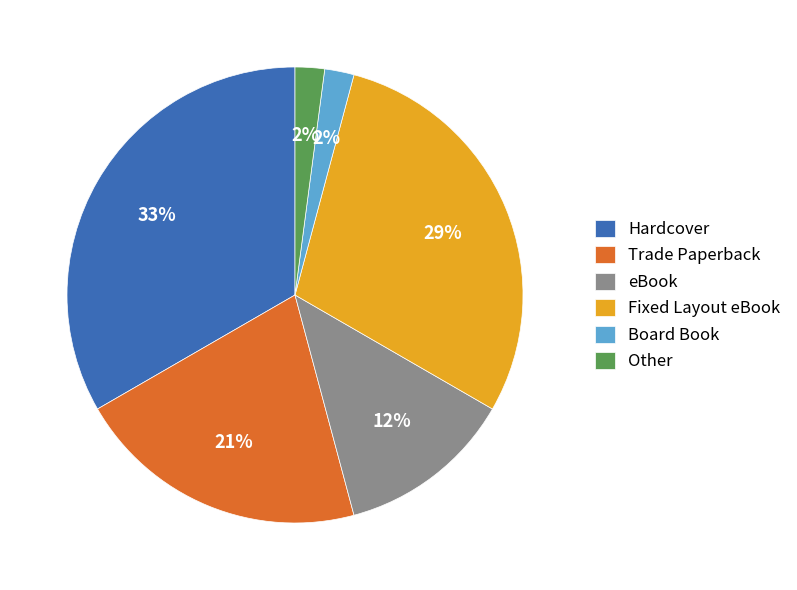

Is the sum of Fixed Layout eBook and Other greater than half?

No